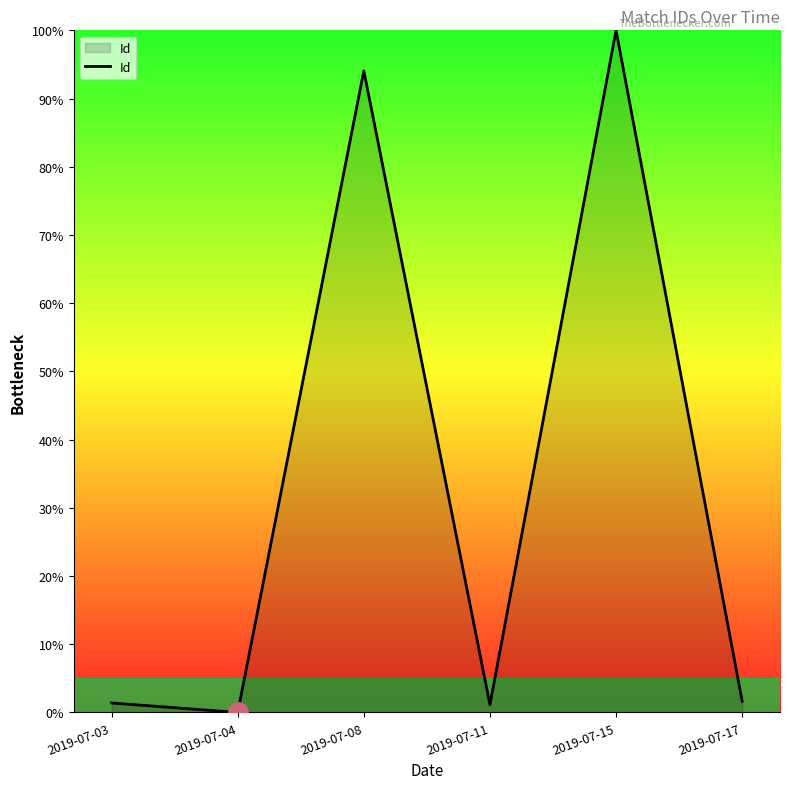

At which category does the chart reach its peak across all series?

2019-07-15